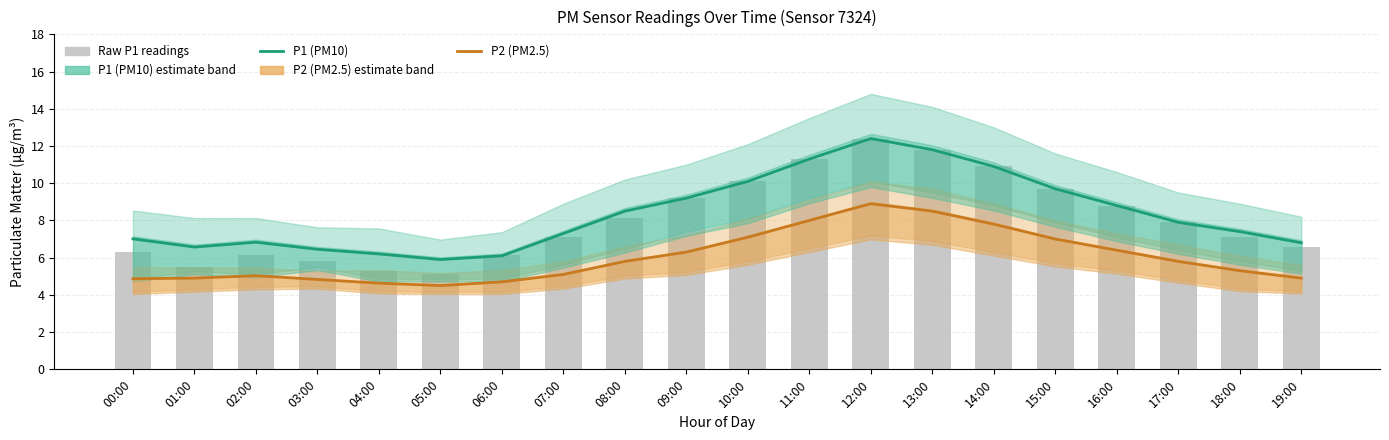

What position from the right is 13:00?

7